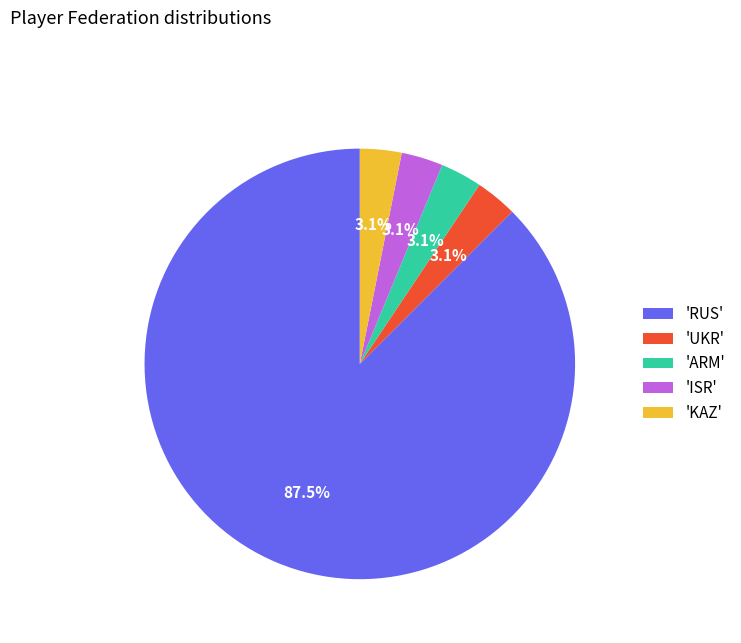

How much of the chart is everything except 'UKR'?

96.9%